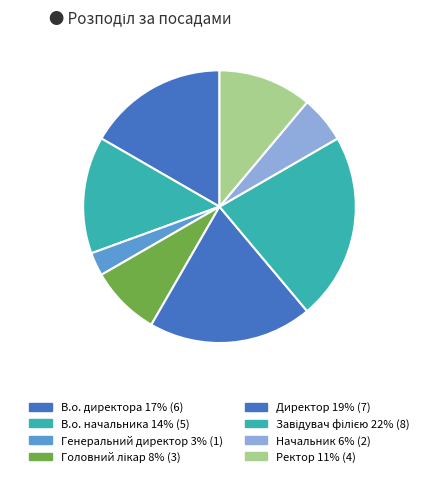

Count the number of slices in the pie.

8